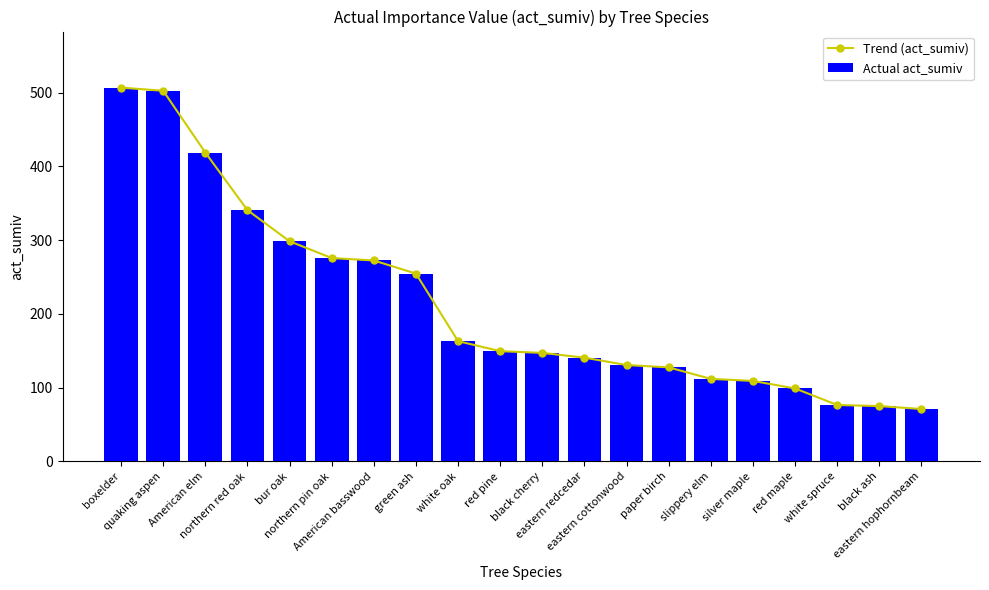

What is the smallest value displayed?

71.1